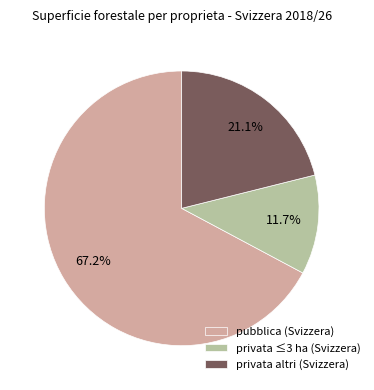

Which has a higher value, privata altri (Svizzera) or privata ≤3 ha (Svizzera)?

privata altri (Svizzera)